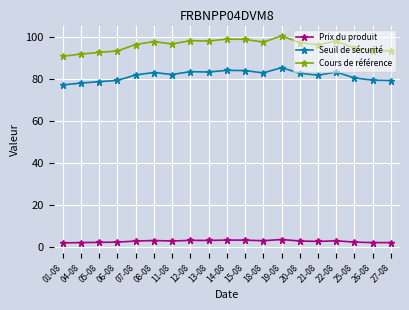

What is the value of the Cours de référence point at the 9th from the left?

98.2